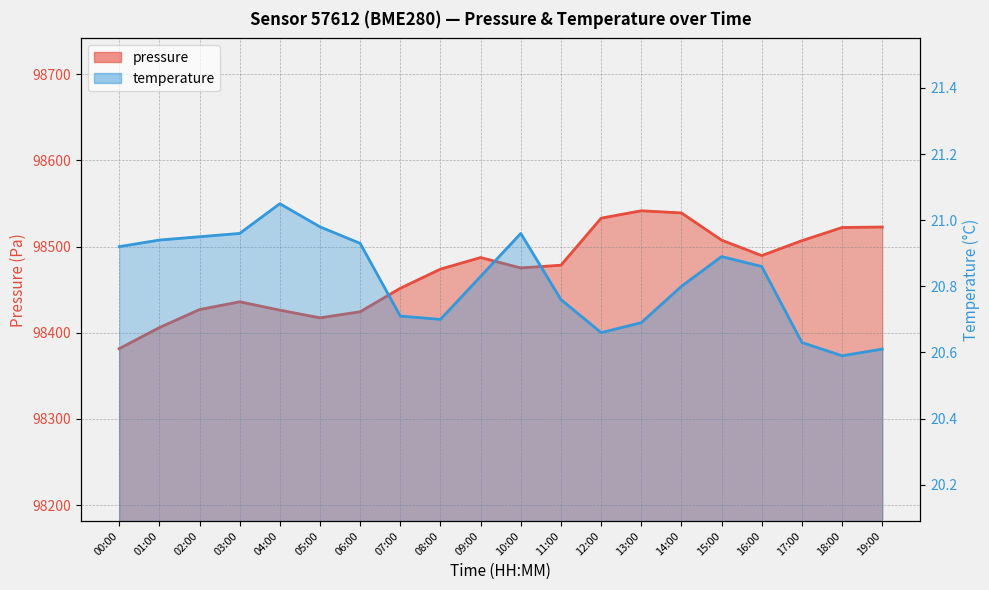

Which label corresponds to the smallest value in the chart?

18:00